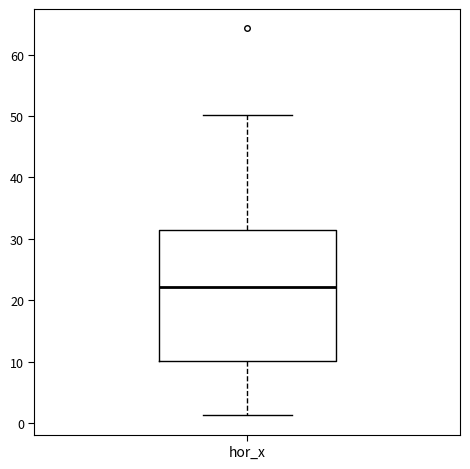

Where is the upper edge of the box for hor_x on the y-axis? The values are not printed on the chart, so give them approximately, as read against the axis.

32